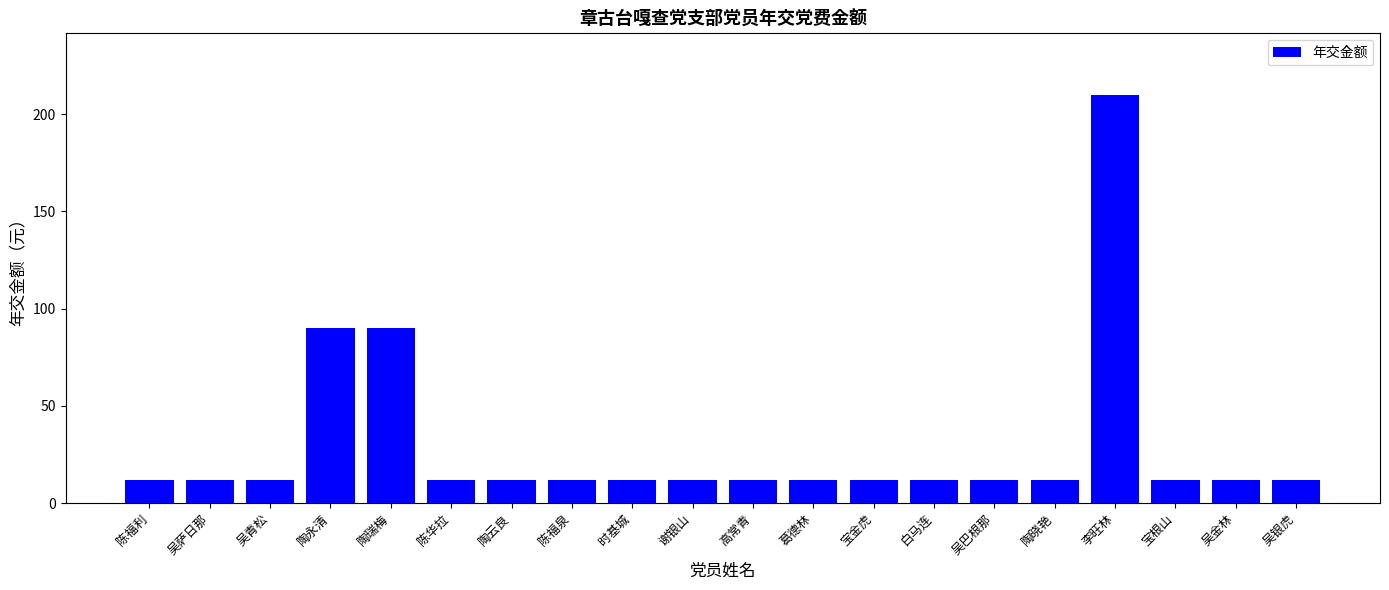

What is the minimum value shown in the chart?

12